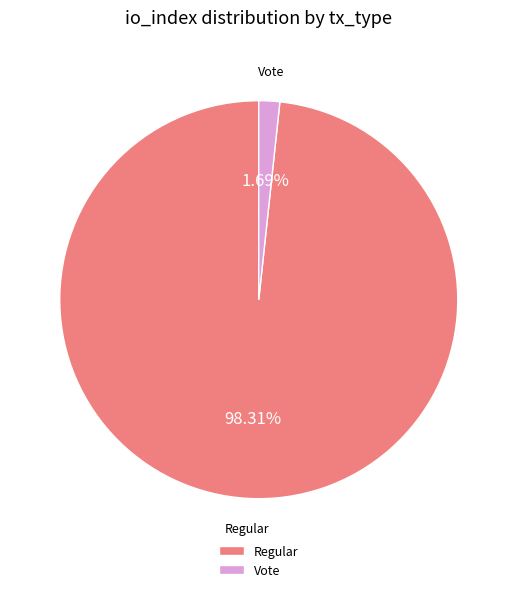

Combined, do Regular and Vote account for over 50%?

Yes